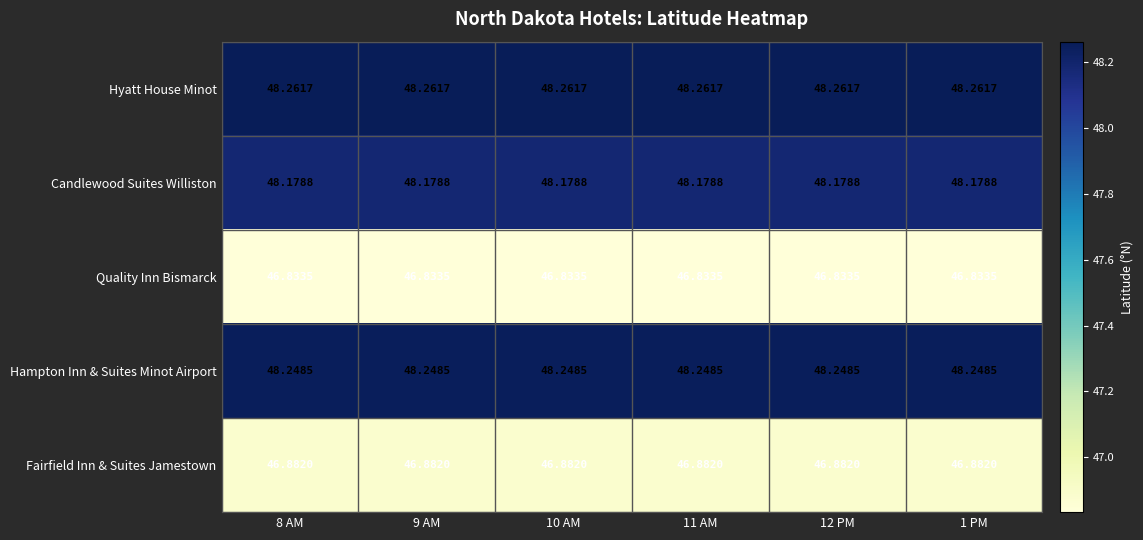

Which series has the largest total across all categories?

Hyatt House Minot